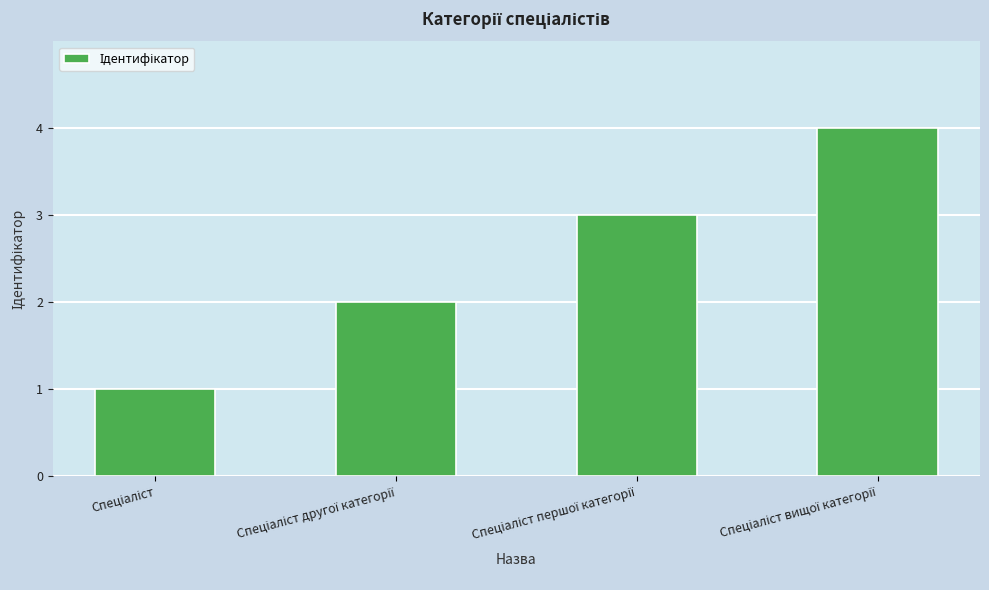

Count the values in the range 2 to 4.

3